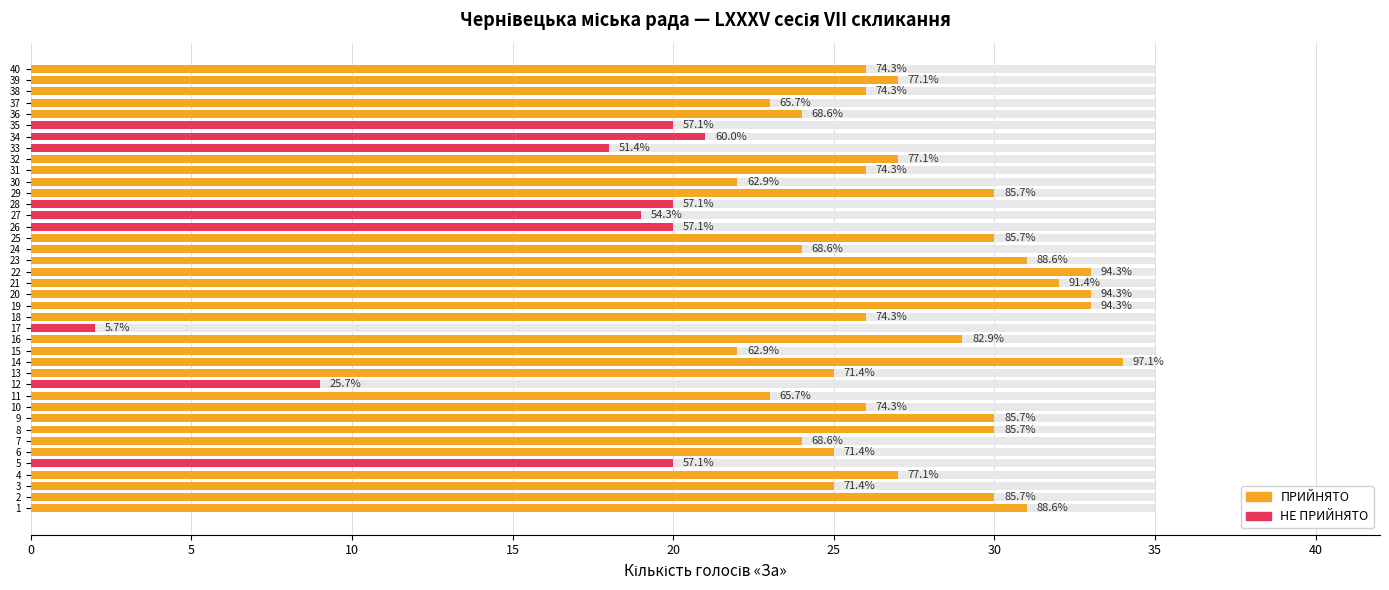

What is the value of the Max bar at the 21st from the left?

35